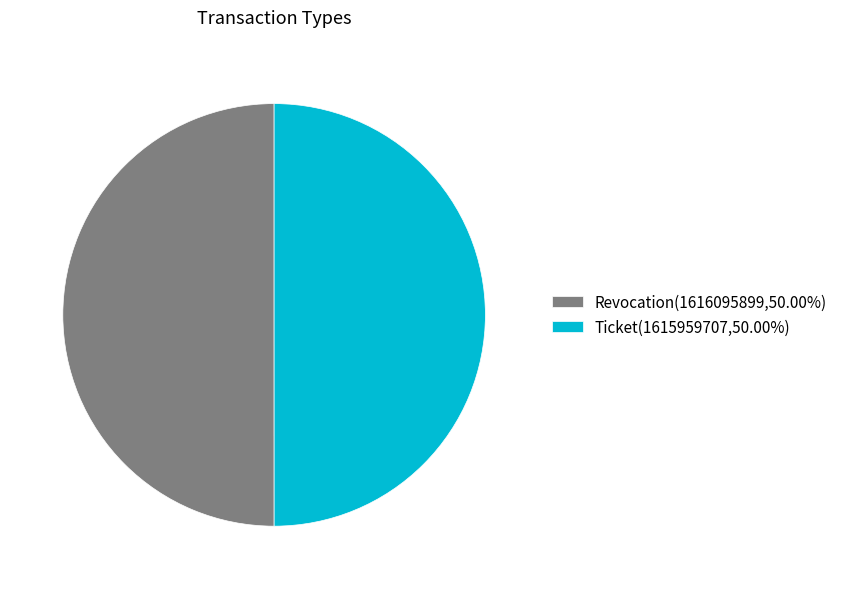

Approximately how many times larger is the value at Revocation(1616095899,50.00%) compared to Ticket(1615959707,50.00%)?

1.0